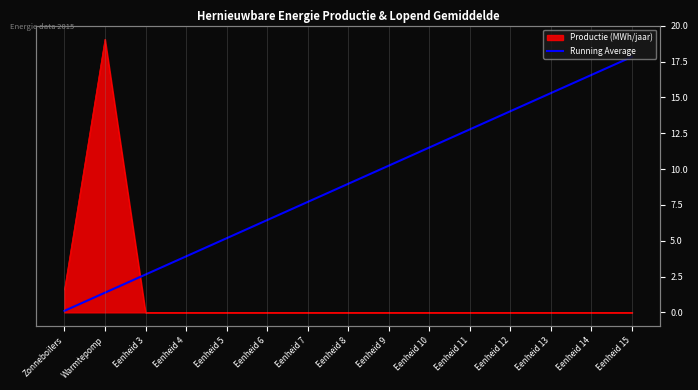

What is the sum of the values at Eenheid 13 and Eenheid 14?

31.9